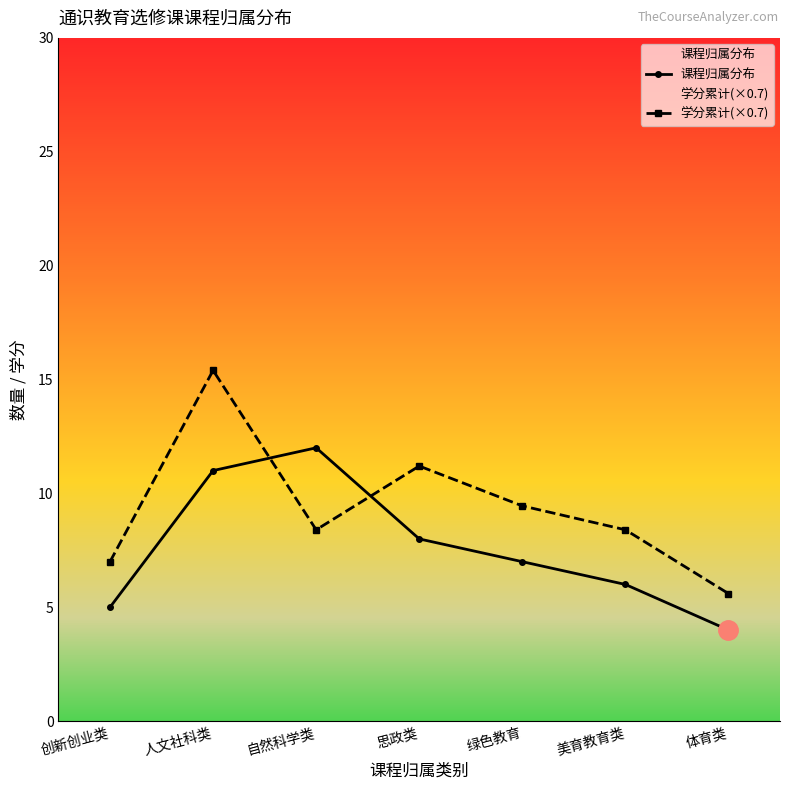

How many interior local valleys does the 学分累计(×0.7) series have?

1